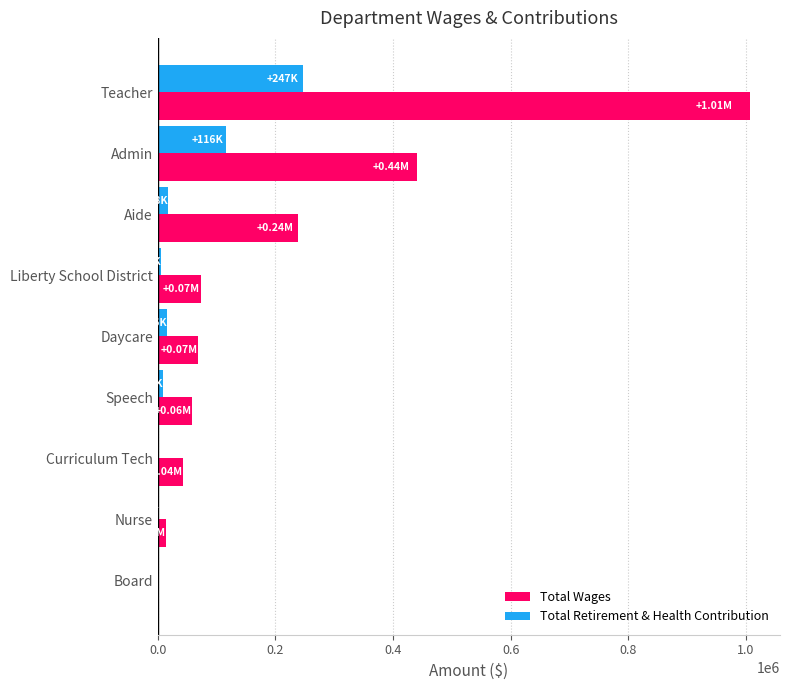

Between Teacher and Daycare, which series saw the biggest shift?

Total Wages